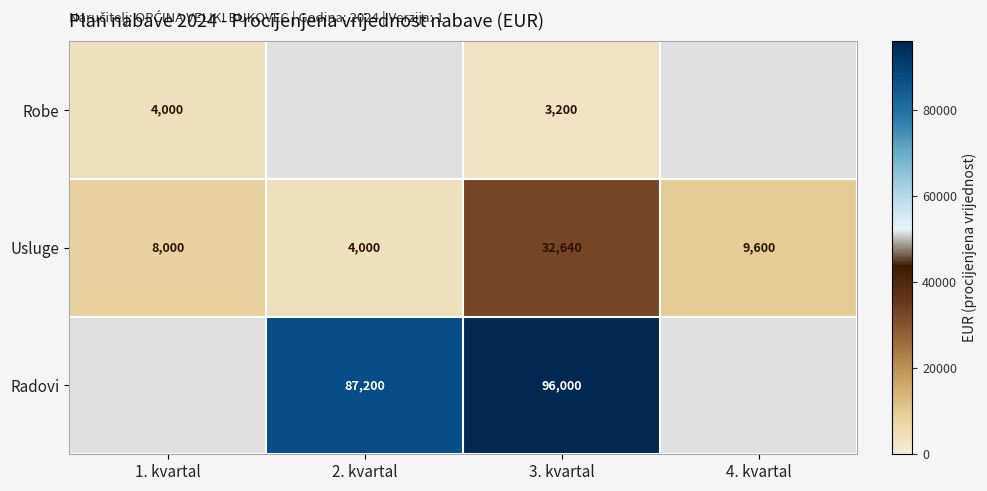

At which category is the sum across all series the highest?

3. kvartal